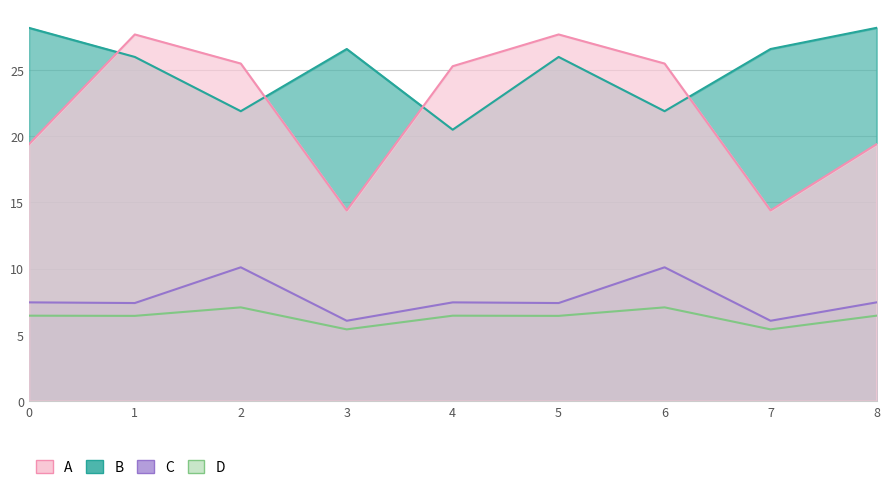

Reading left to right, what are all the values shown in this chart?

Белки: 19.4	27.7	25.5	14.4	25.3	27.7	25.5	14.4	19.4
Жиры: 28.2	26.0	21.9	26.6	20.5	26.0	21.9	26.6	28.2
Углеводы: 7.5	7.4	10.1	6.1	7.5	7.4	10.1	6.1	7.5
Калорийность: 6.4	6.4	7.1	5.4	6.4	6.4	7.1	5.4	6.4